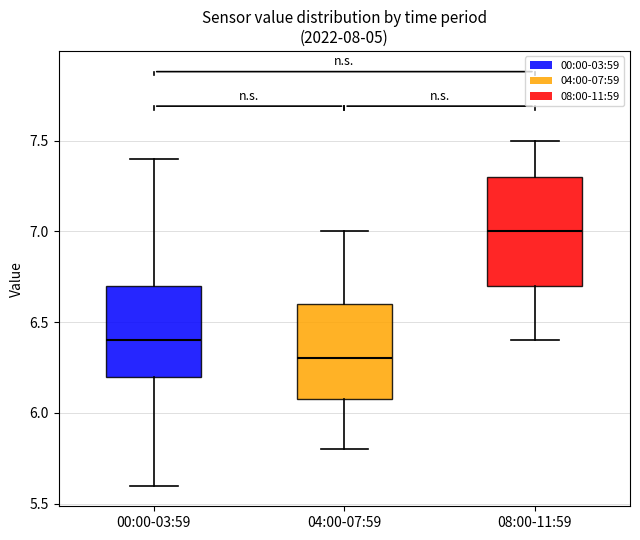

Which box's median line is the lowest?

04:00-07:59